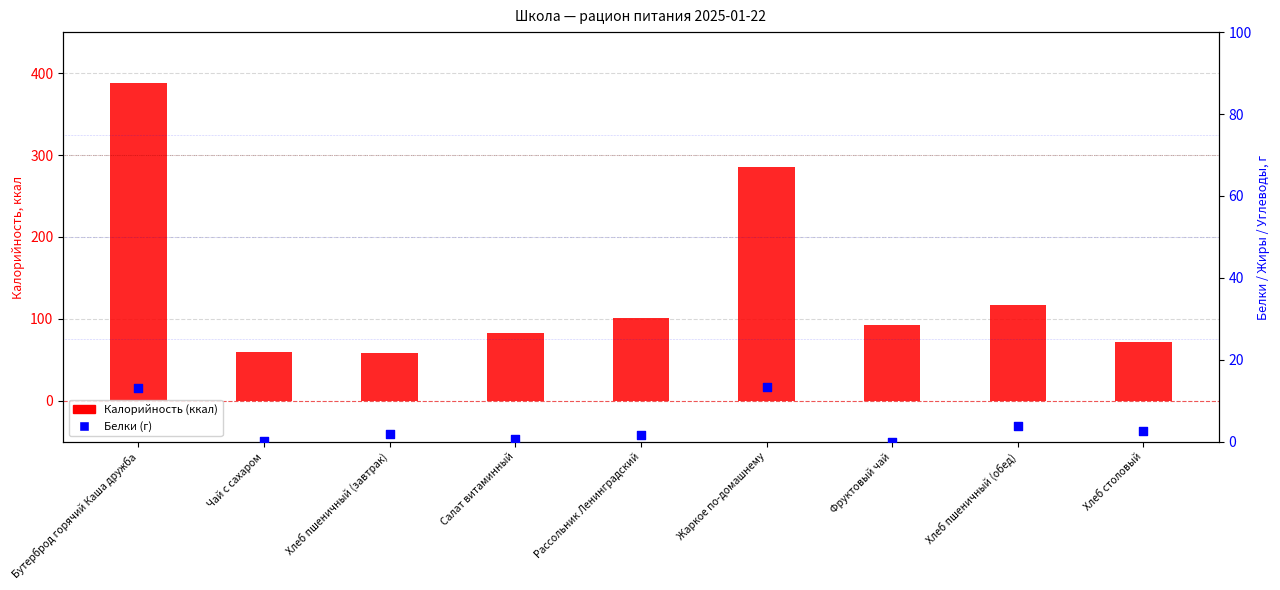

At how many categories does at least one series exceed 13?

9